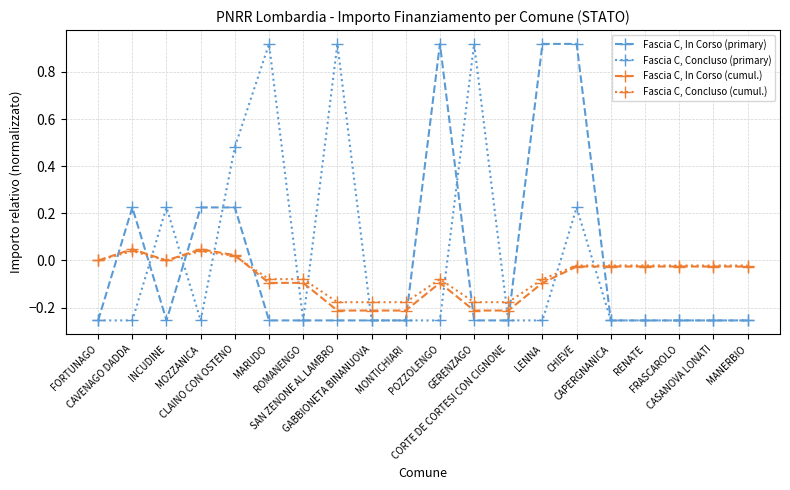

Rank the series by their average value, from lowest to highest.

Fascia C, In Corso (cumul.), Fascia C, Concluso (cumul.), Fascia C, In Corso (primary), Fascia C, Concluso (primary)